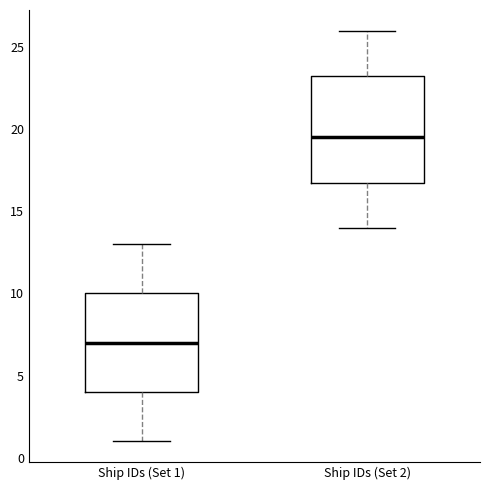

Where is the upper edge of the box for Ship IDs (Set 1) on the y-axis? The values are not printed on the chart, so give them approximately, as read against the axis.

10.0